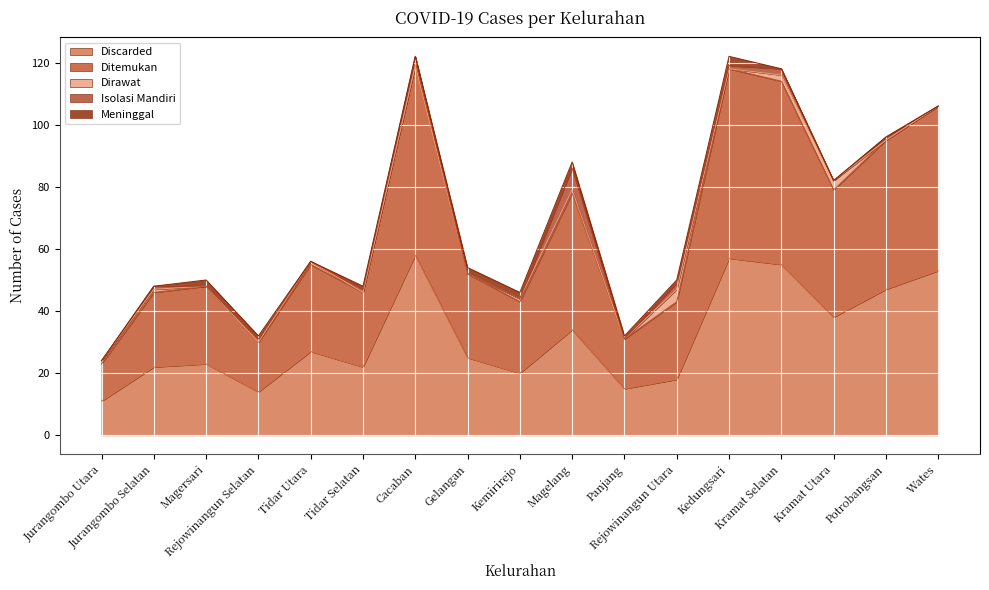

At which category is the sum across all series the highest?

Cacaban